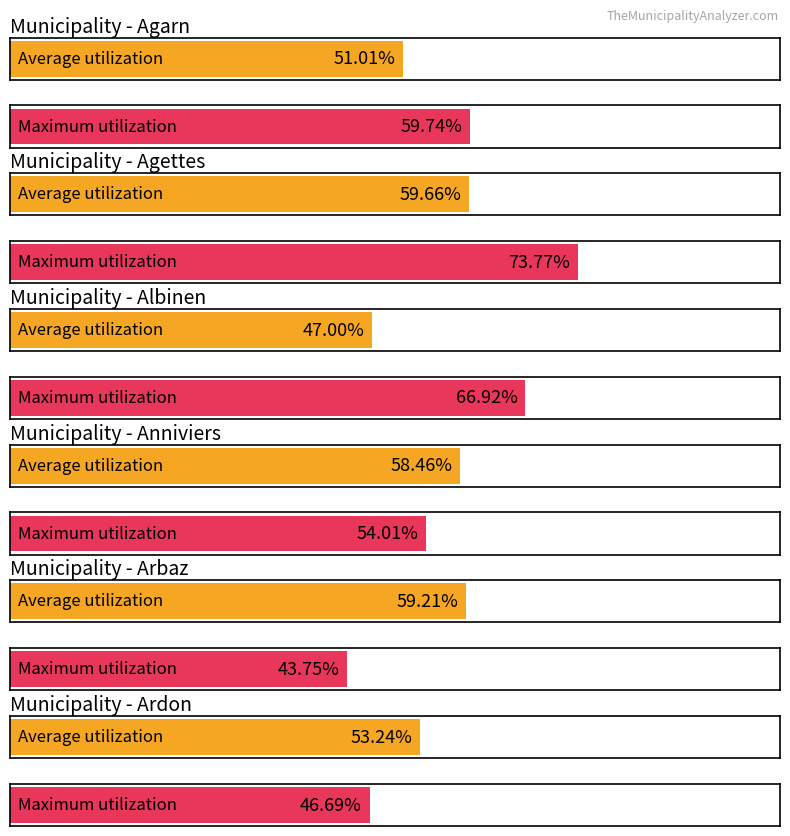

Is the value of Maximum utilization at Ardon greater than the value of Average utilization at Albinen?

No